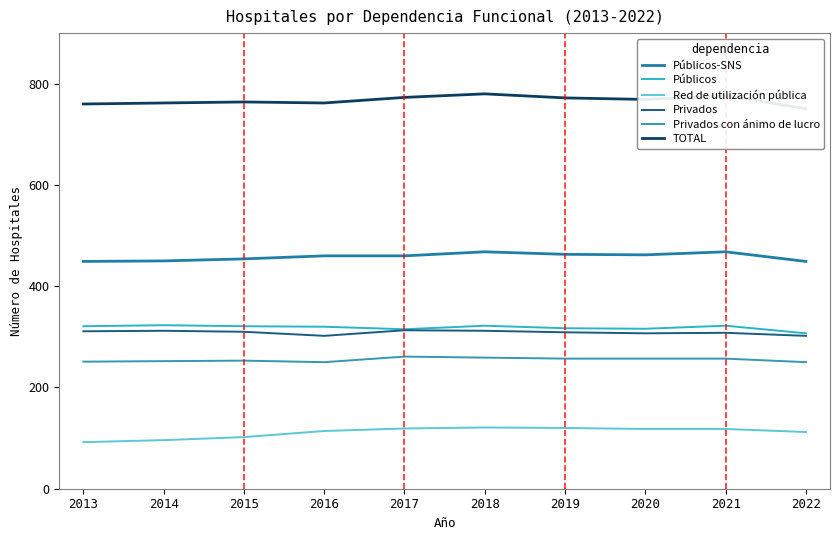

The Públicos-SNS series shows 468 at 2021. True or false?

True